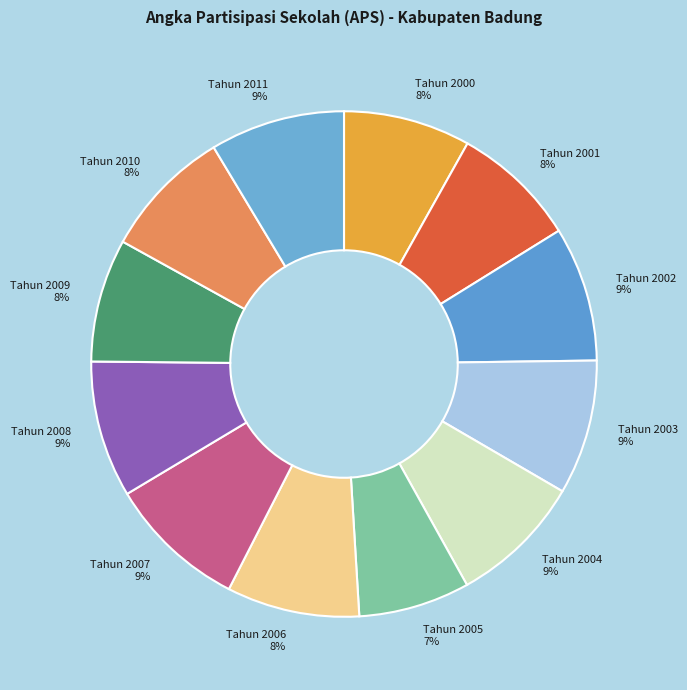

To the nearest percent, what is the average slice percentage?

8%